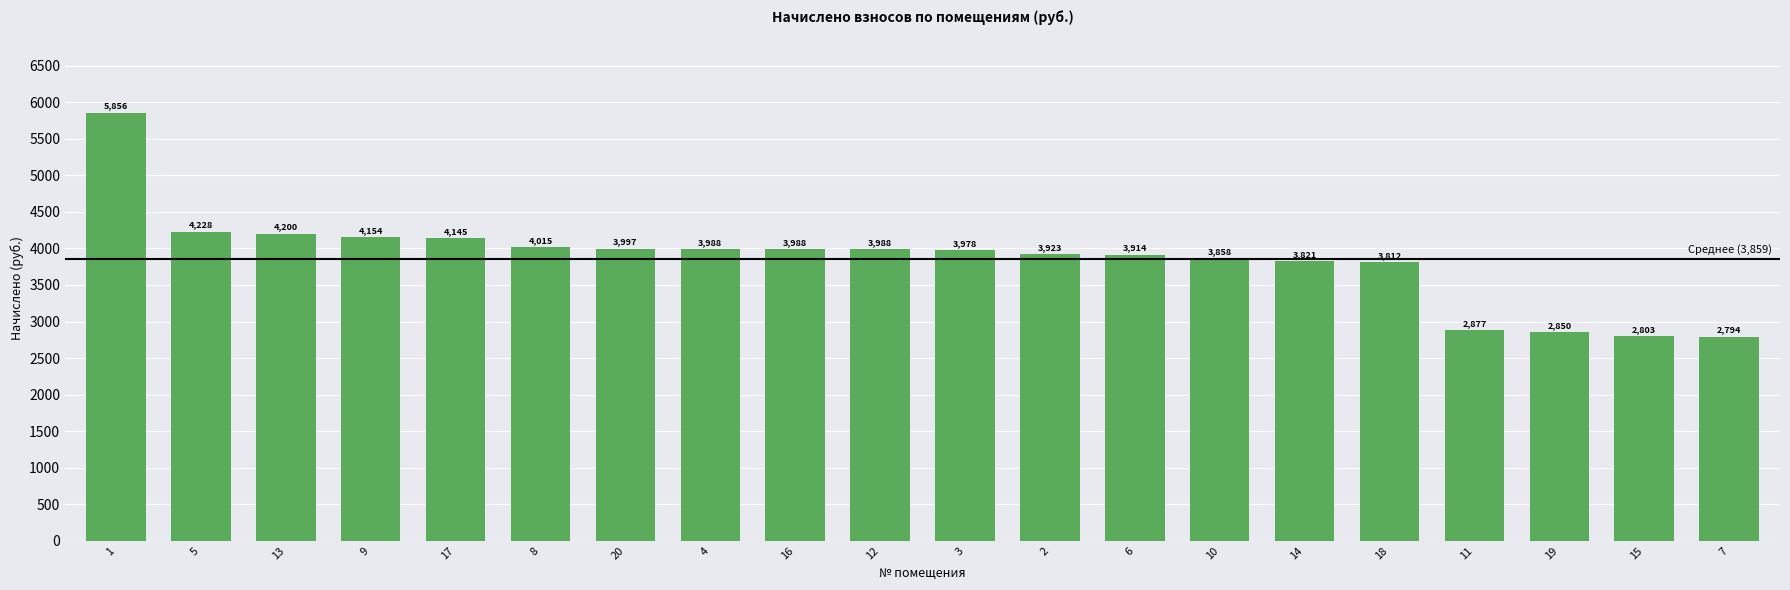

At which label is the value closest to 4325?

5